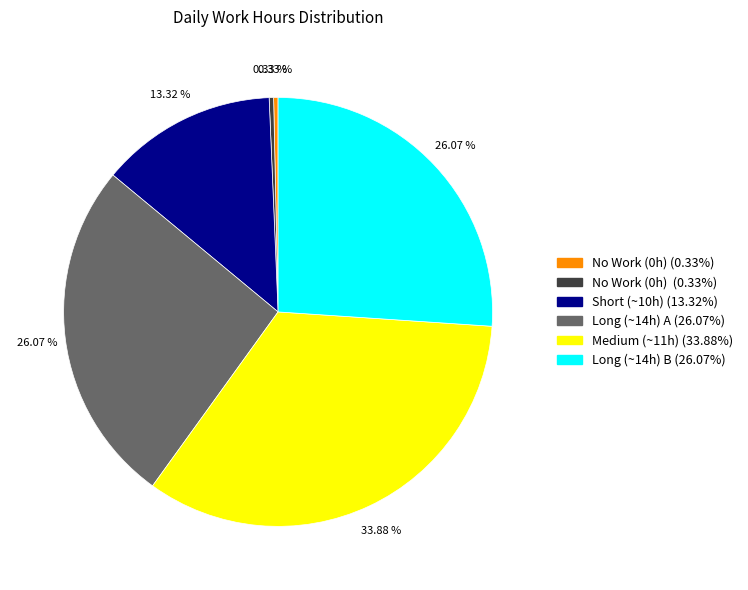

Is there a majority slice in this chart?

No